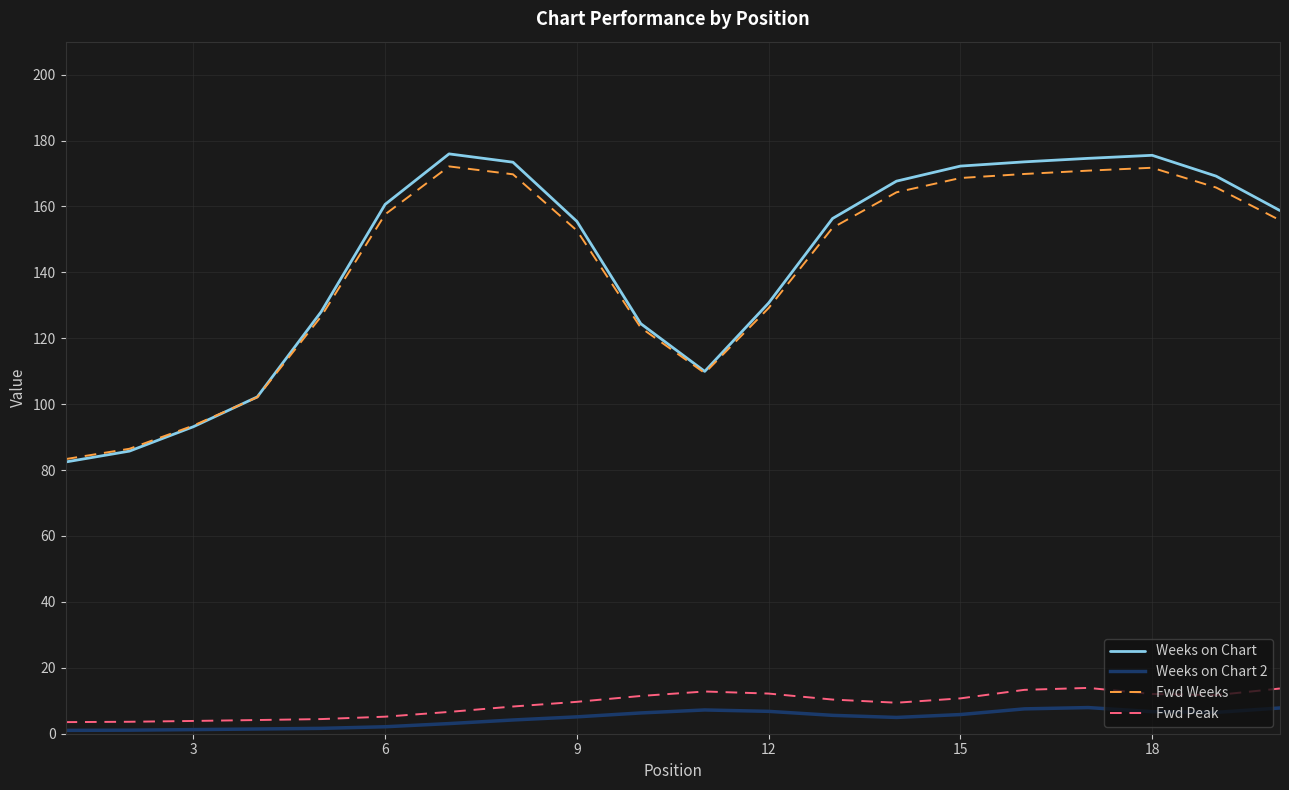

True or false: Weeks on Chart and Weeks on Chart 2 intersect in this chart.

False